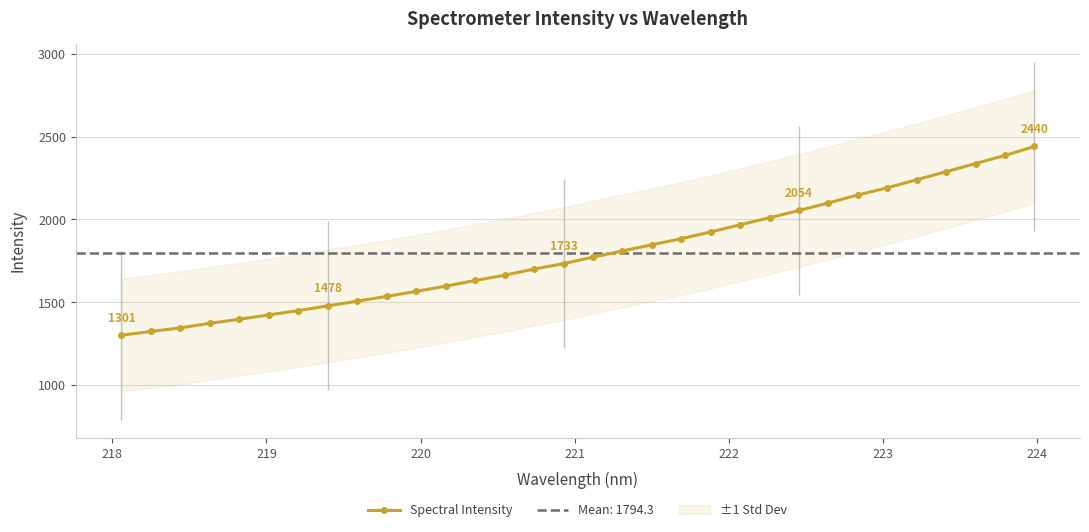

How many series are shown in this chart?

1